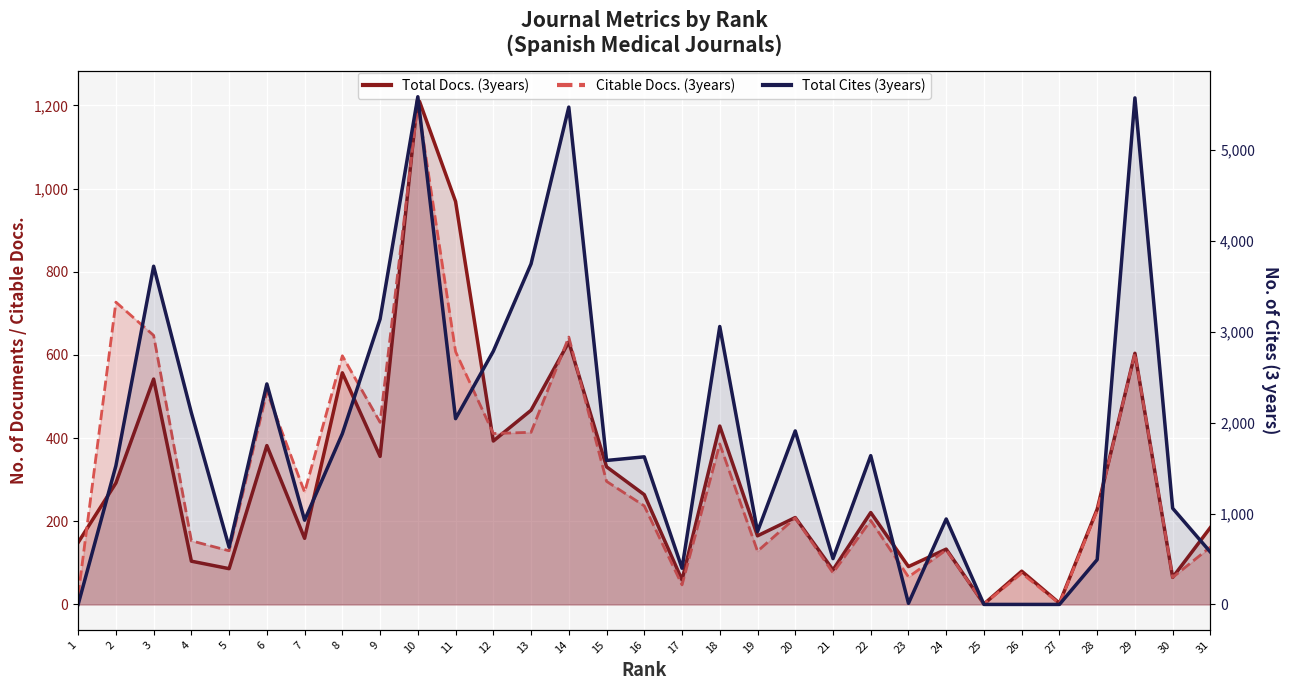

What is the difference between the Total Cites (3years) values at 24 and 13?

2807